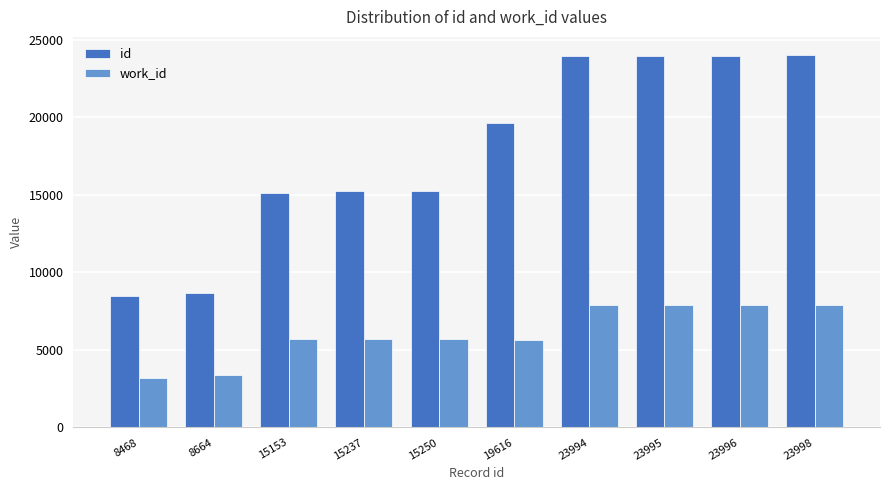

What is the minimum value shown in the chart?

3224